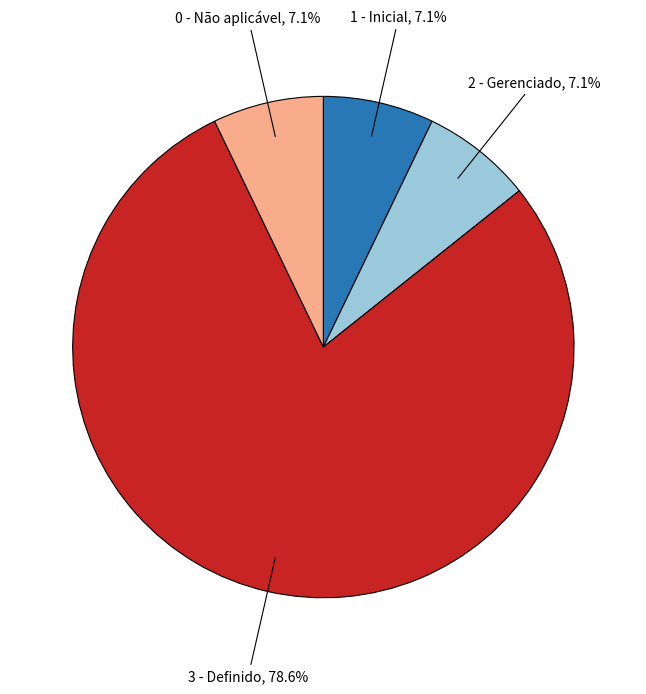

How many segments does this pie chart have?

4